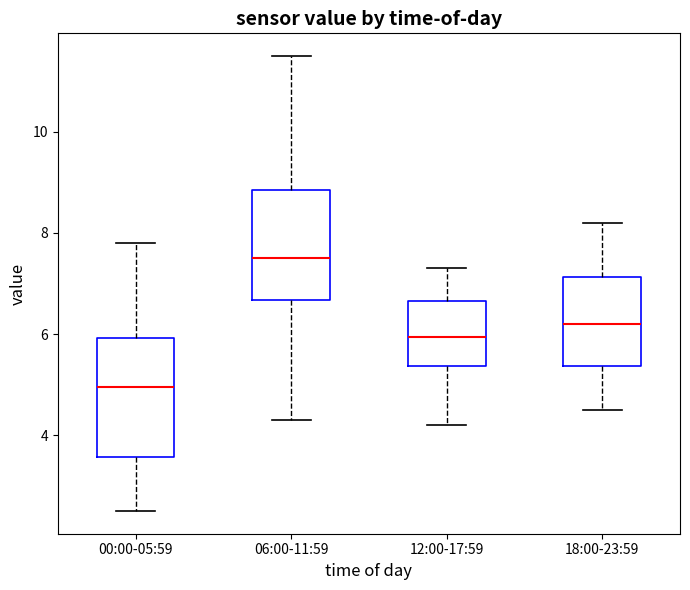

Which box's median line is the lowest?

00:00-05:59